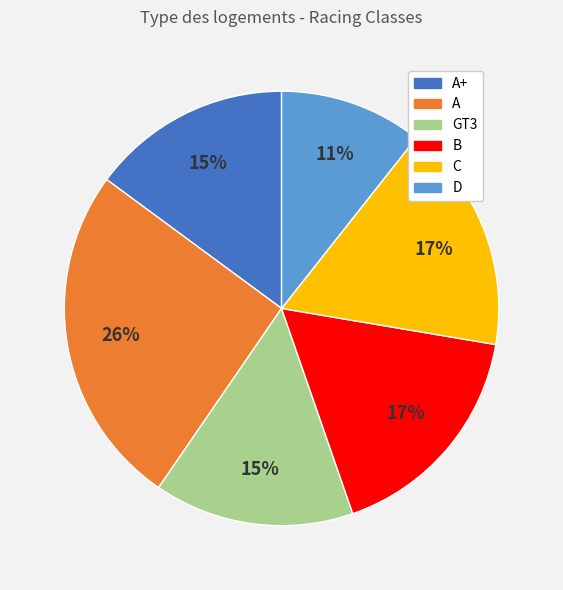

Between GT3 and D, which is larger?

GT3